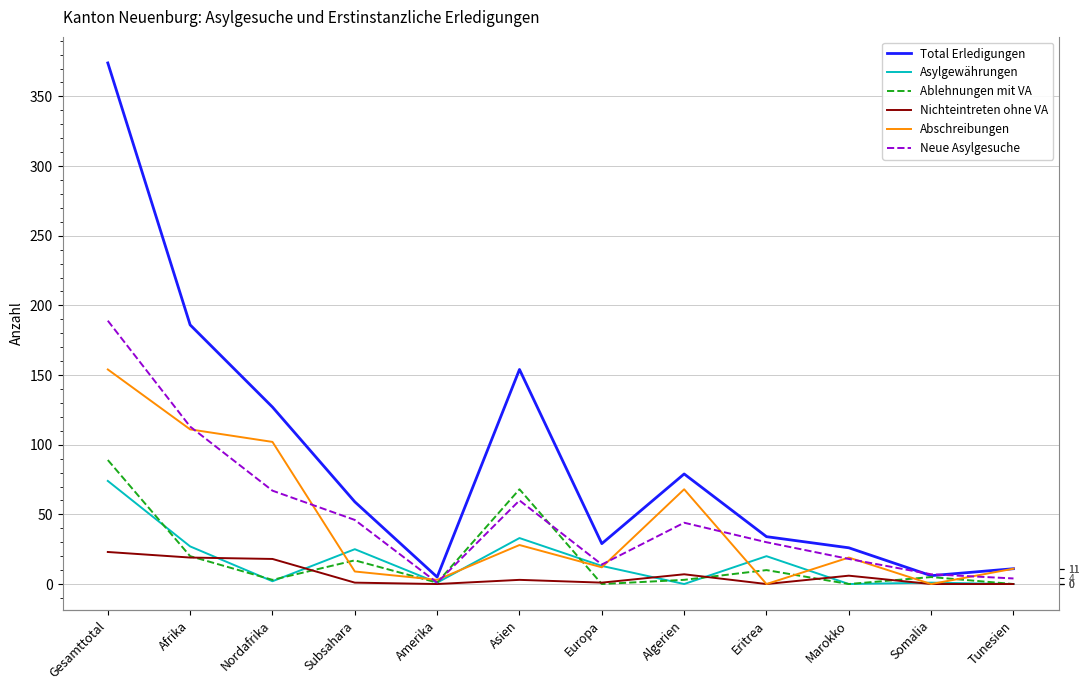

Where is the first local minimum for Asylgewährungen?

Nordafrika